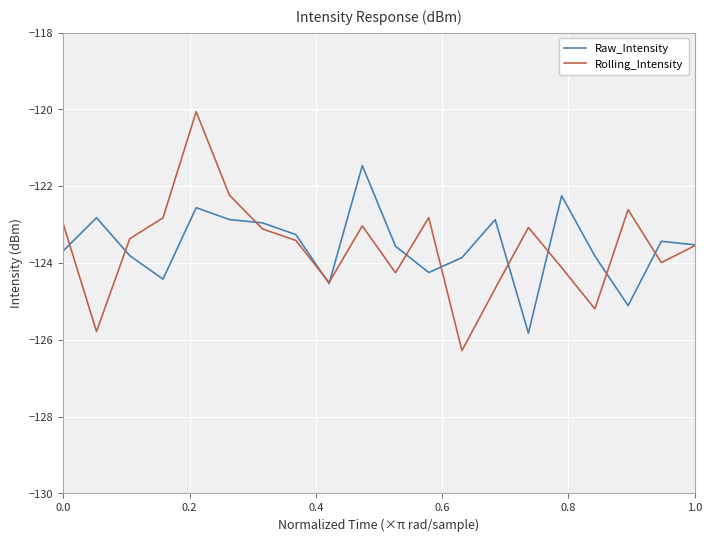

What is the maximum value for Rolling_Intensity?

-120.1